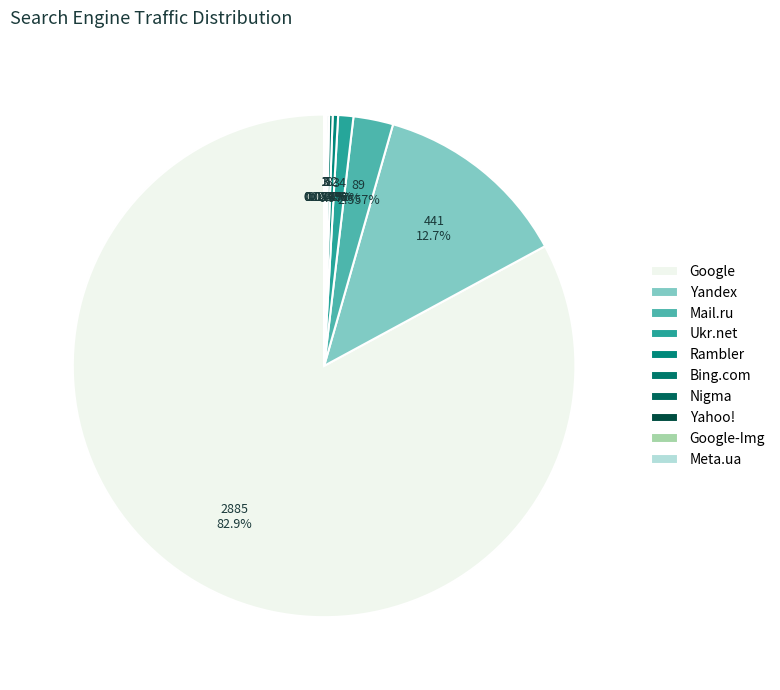

To the nearest percent, what is the difference between the largest and smallest slice percentages?

83%